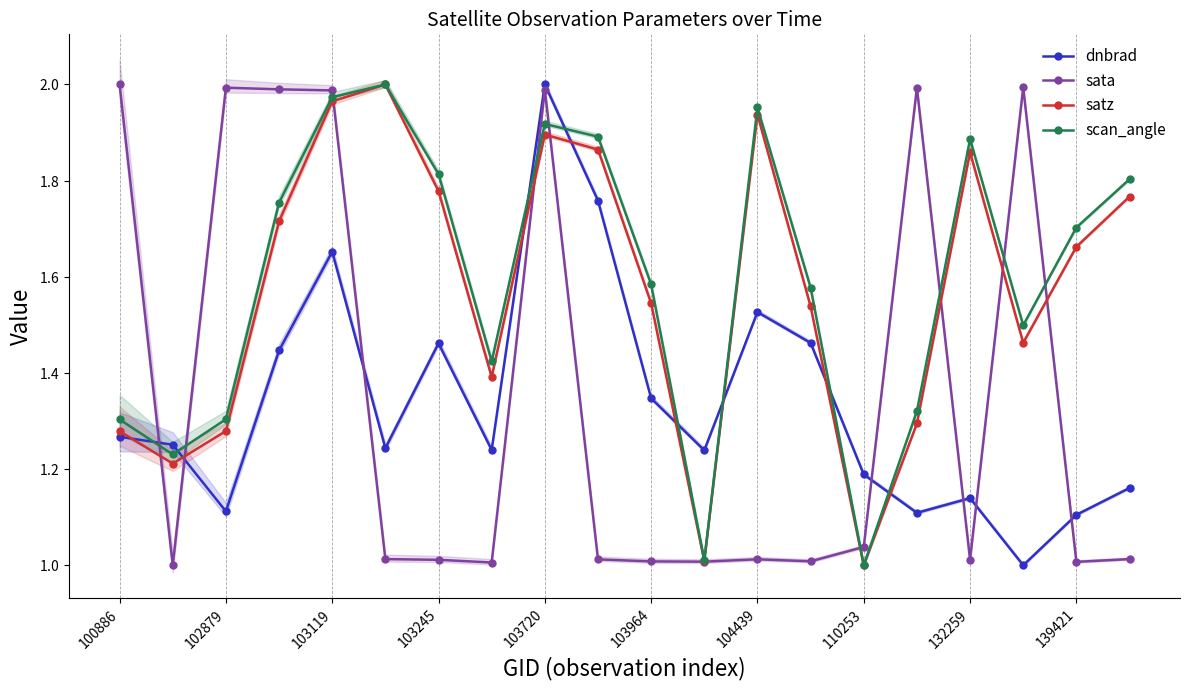

What is the average value of the scan_angle series?

1.6